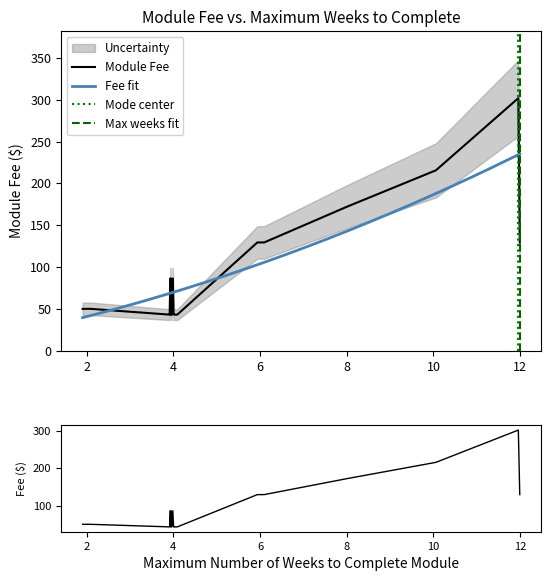

What is the sum of all values?

2892.5